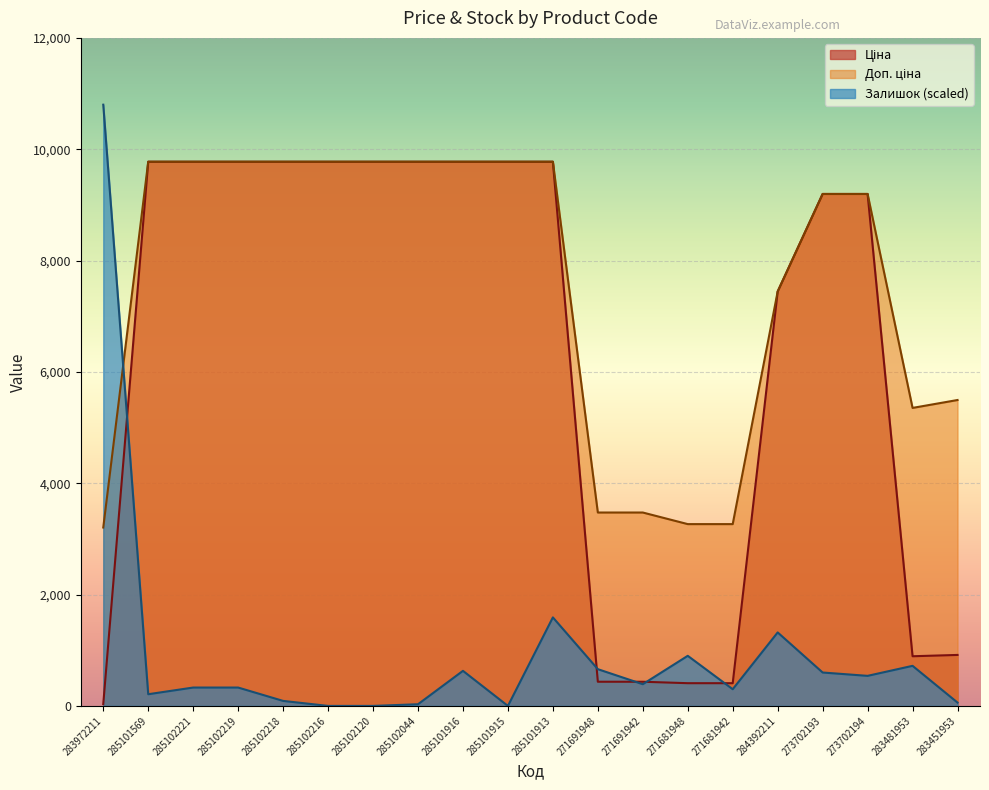

What is the difference between the maximum and minimum values in the Ціна series?

9743.4